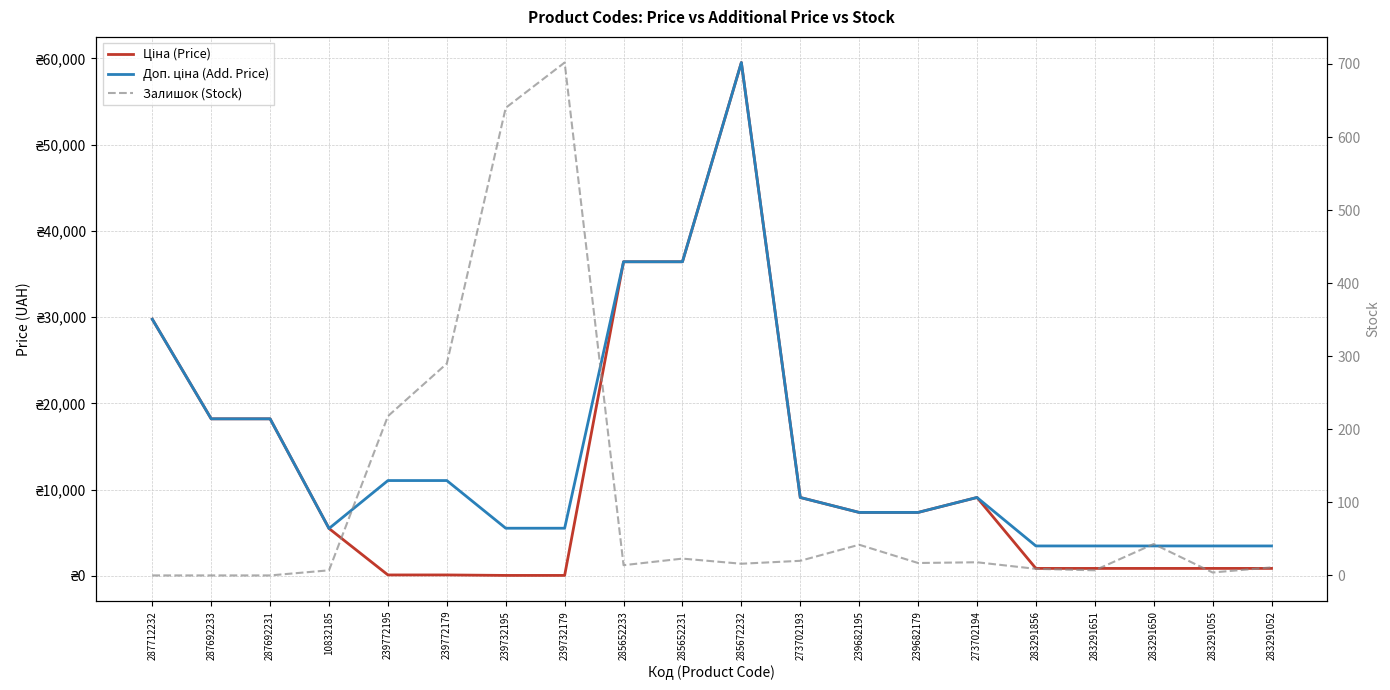

Which series has the largest total across all categories?

Доп. ціна (Add. Price)